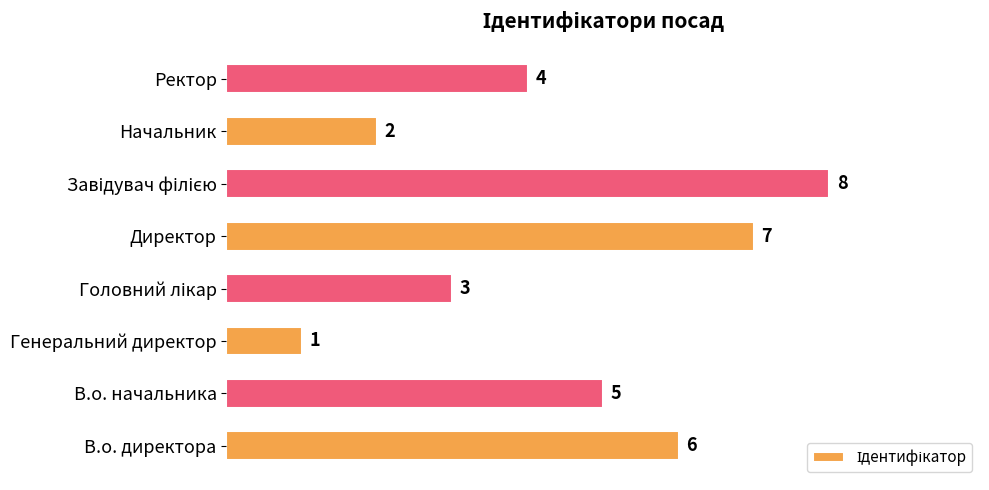

The chart shows a value of 7 at В.о. начальника. True or false?

False